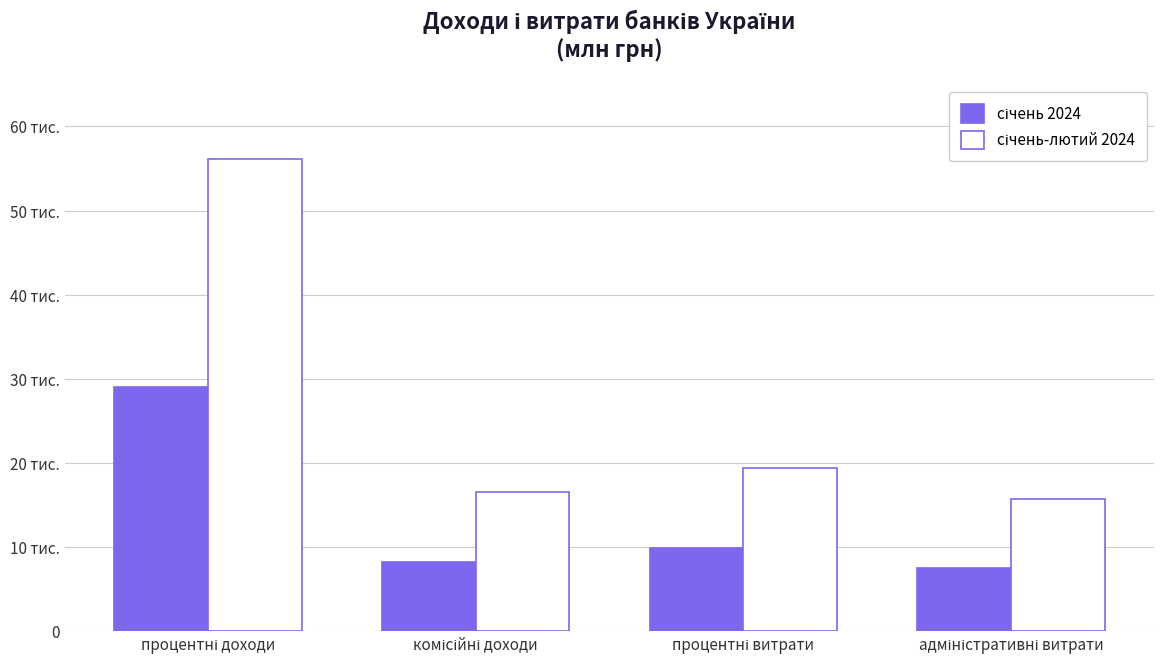

True or false: січень 2024 has a value of 16833 at процентні витрати.

False